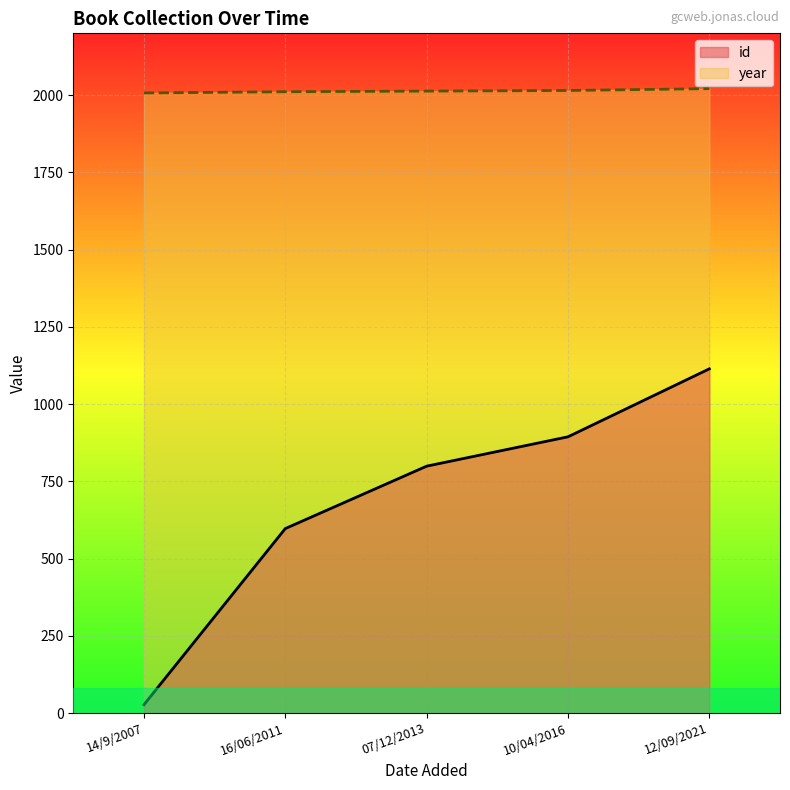

How many lines are shown in the chart?

2